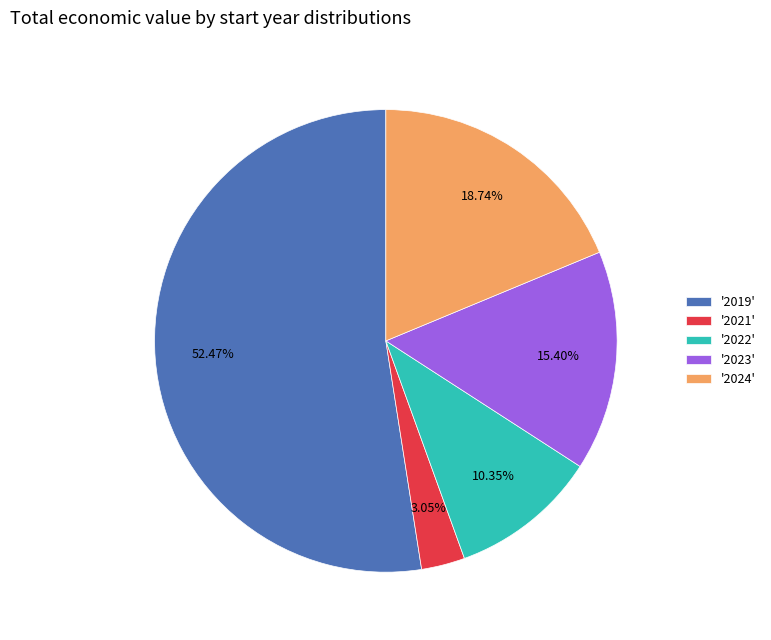

Which slice represents more than half of the pie?

'2019'